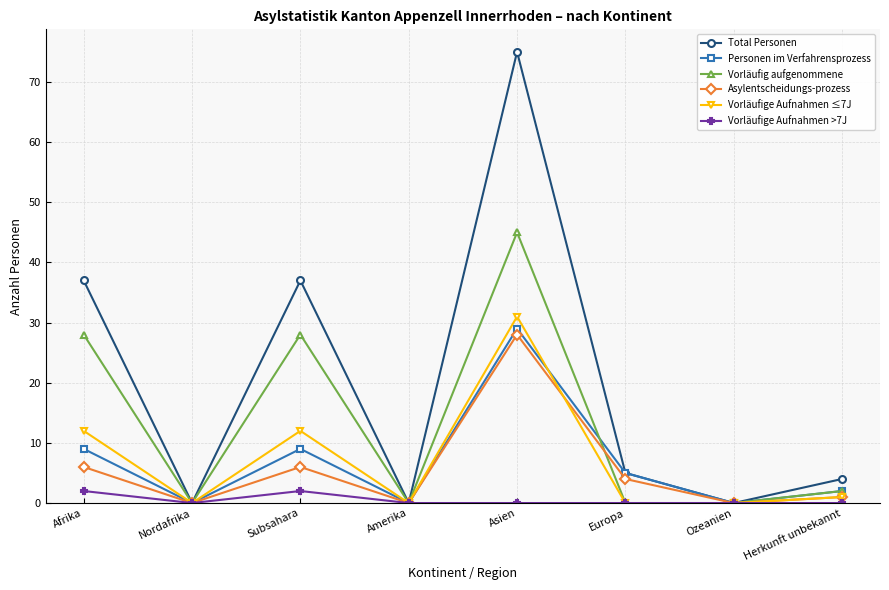

Where is the first local minimum for Personen im Verfahrensprozess?

Nordafrika